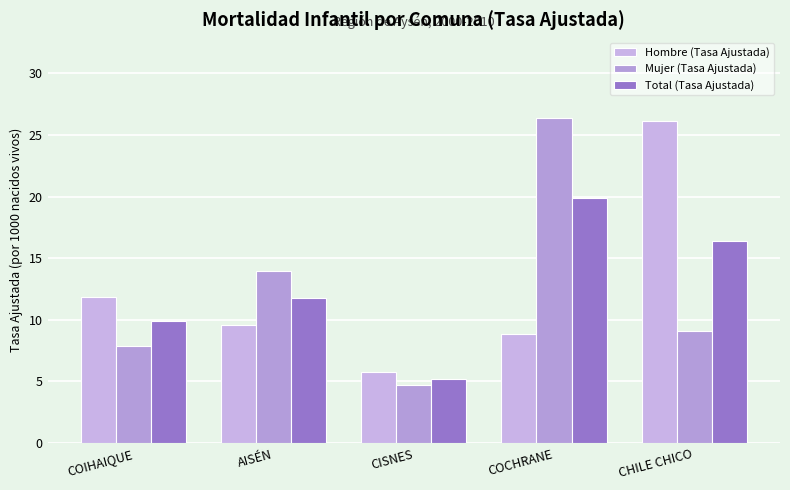

Reading left to right, list all the values displayed in this chart.

Hombre (Tasa Ajustada): 11.8	9.6	5.8	8.8	26.1
Mujer (Tasa Ajustada): 7.9	13.9	4.7	26.3	9.1
Total (Tasa Ajustada): 9.9	11.8	5.2	19.9	16.4